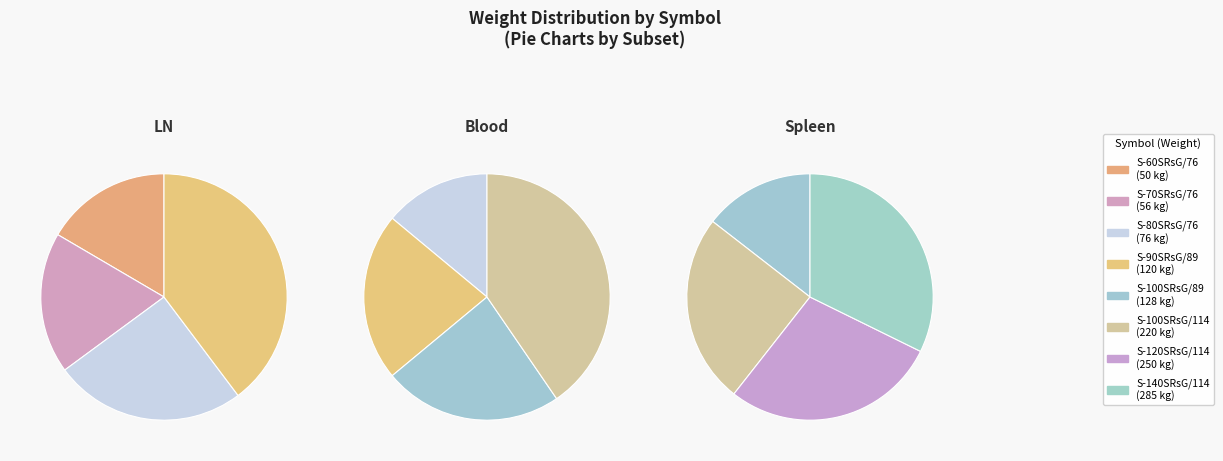

Does S-120SRsG/114 account for over 50% of the chart?

No